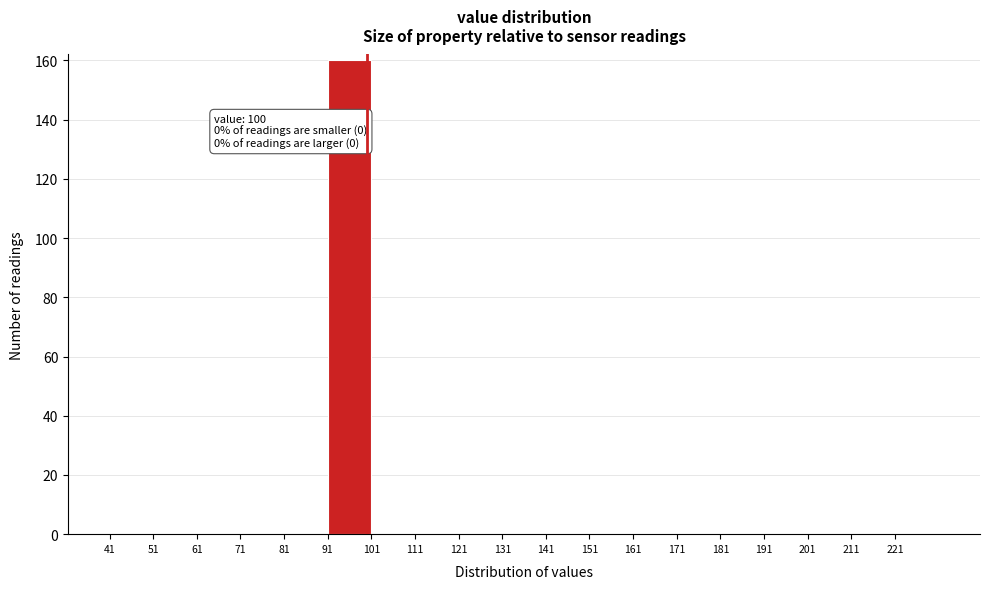

Over which range of the x-axis is the bar tallest?

91 to 101